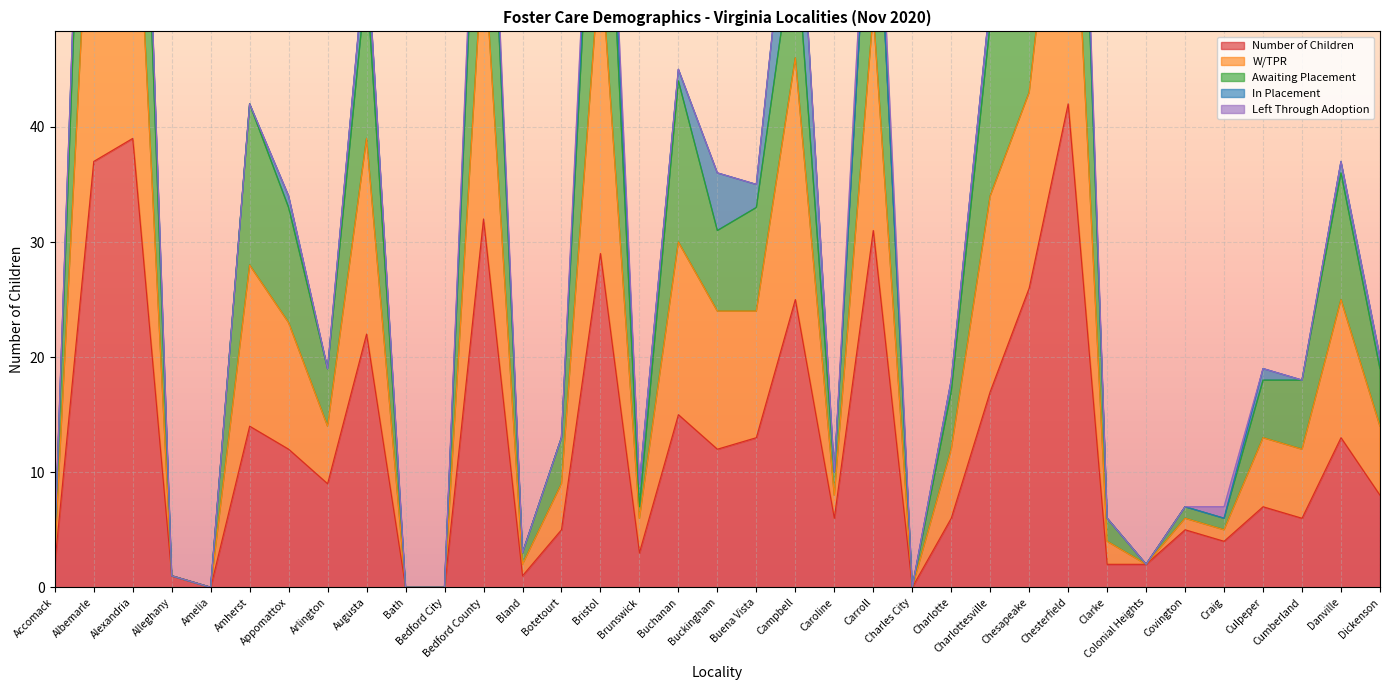

True or false: W/TPR and Number of Children cross at least once.

False